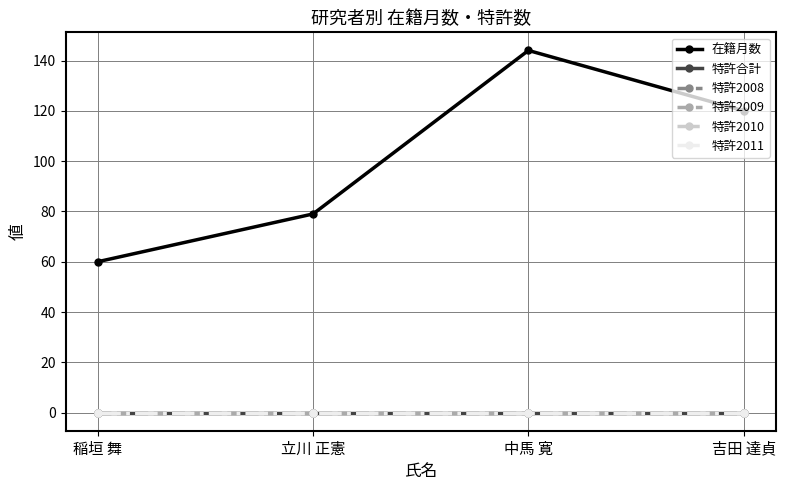

Does the chart have visible grid lines?

Yes